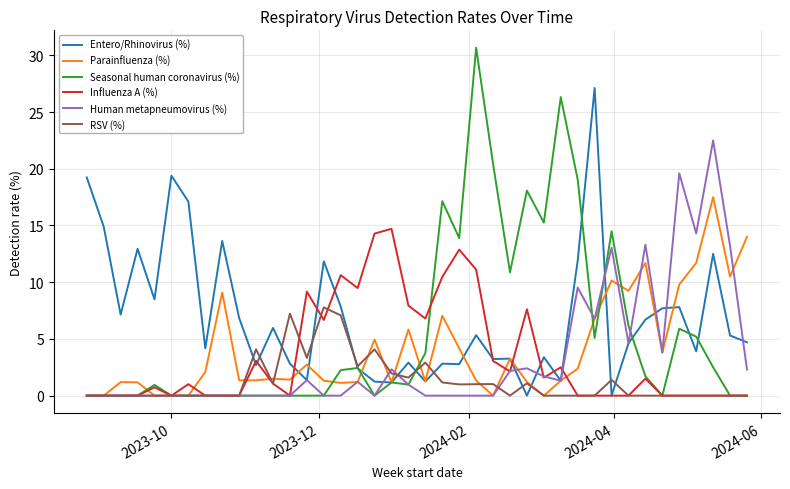

Which series has the largest total across all categories?

Entero/Rhinovirus (%)